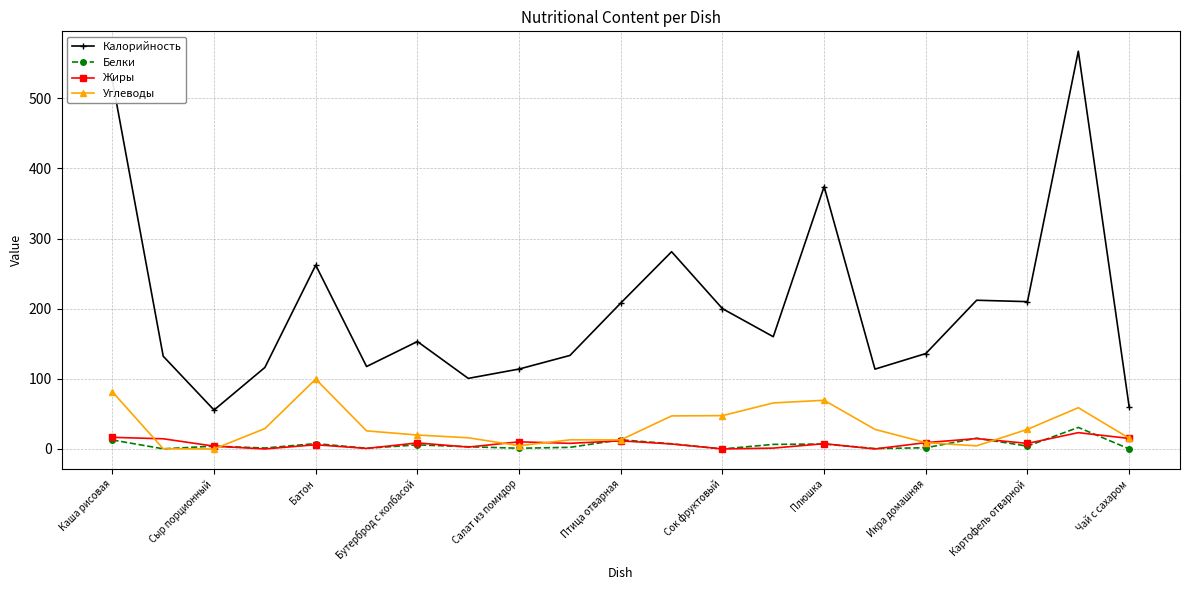

True or false: Калорийность and Углеводы cross at least once.

False